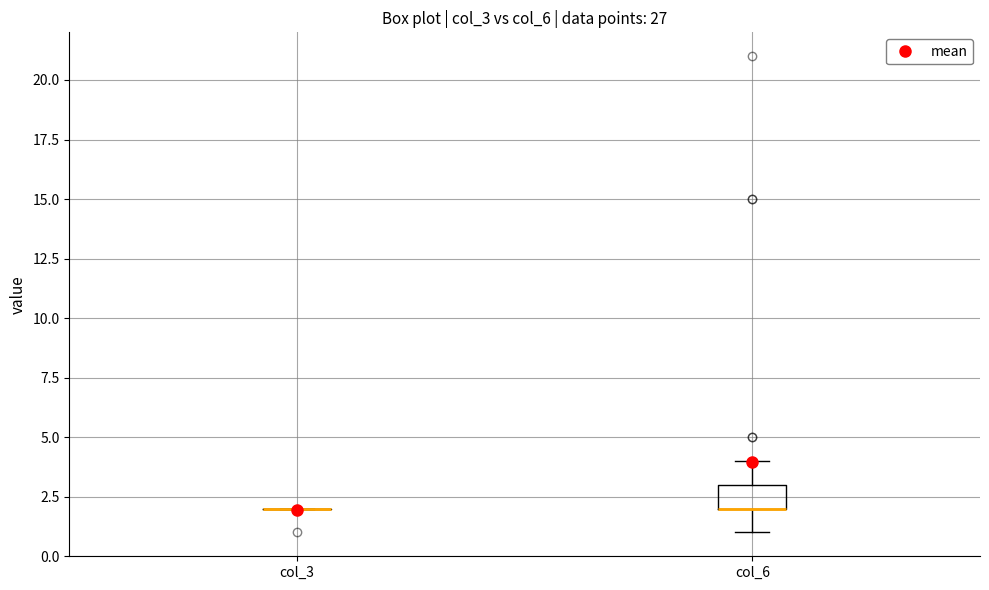

Reading left to right, transcribe this box plot: for each box, give where its median line is, the range the box spans, and where its two whiskers end, as read against the y-axis. The values are not printed on the chart, so give them approximately, as read against the axis.

col_3: box collapsed to a line at 2, whiskers 2 to 2
col_6: median 2 (drawn on the box's lower edge), box 2 to 3, whiskers 1 to 4